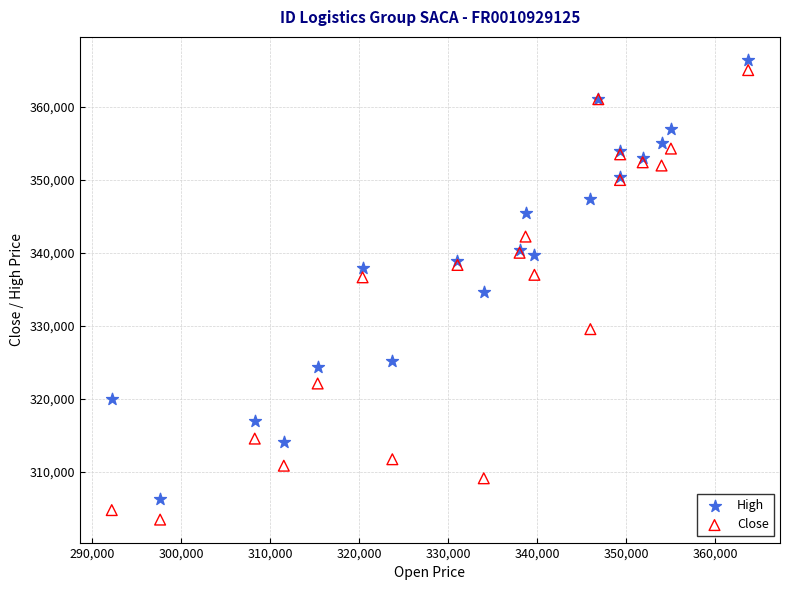

Which series reaches the maximum Y coordinate?

High